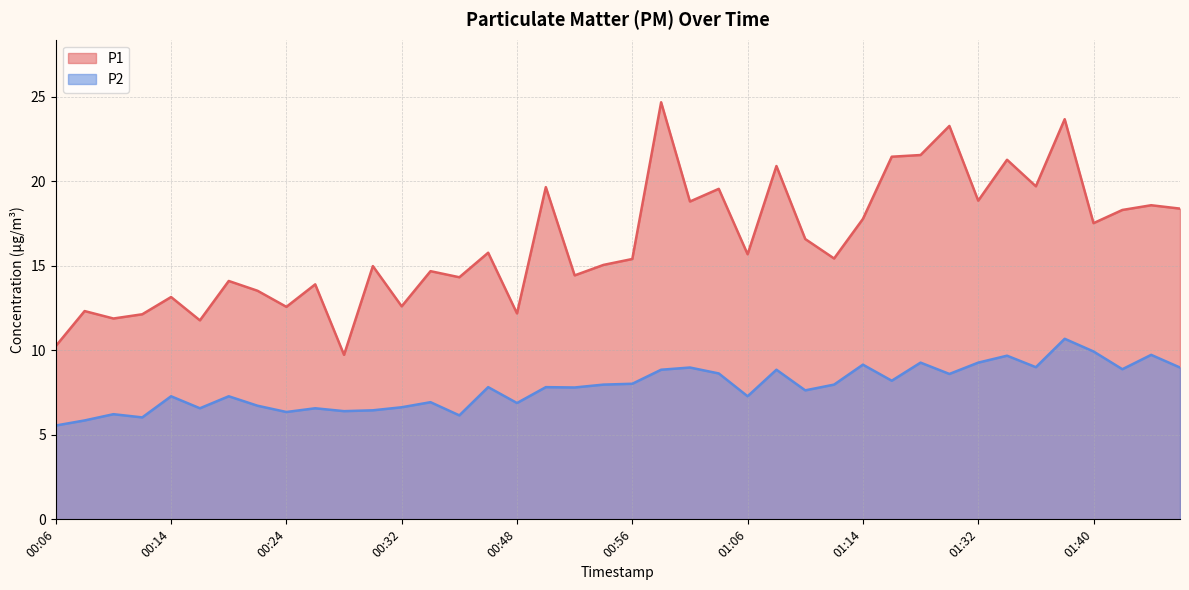

What position from the left is 01:38?

36